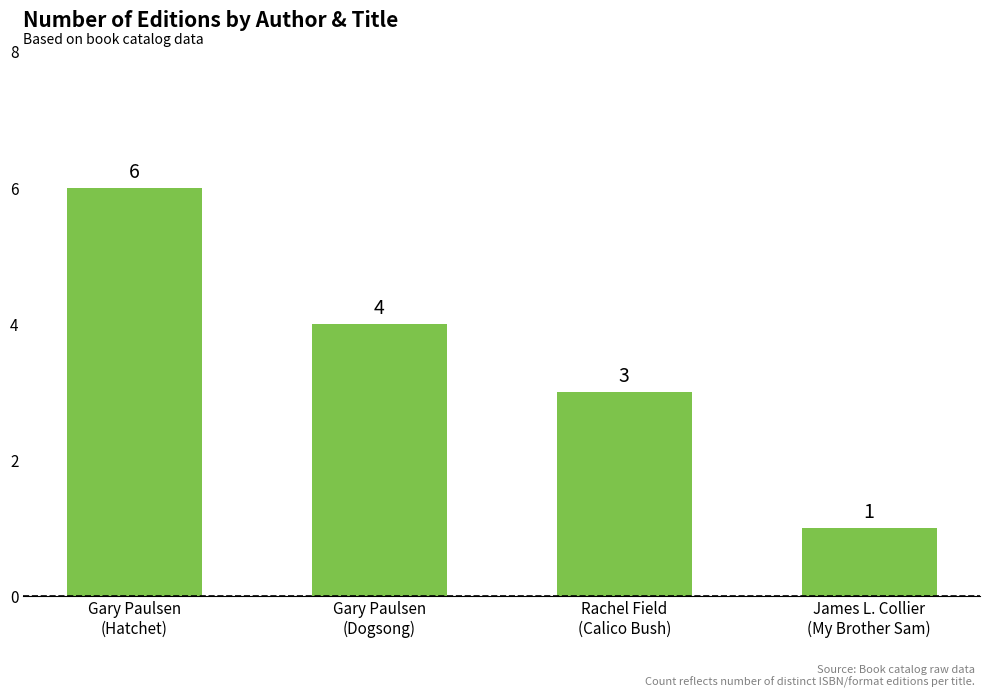

What is the smallest value displayed?

1